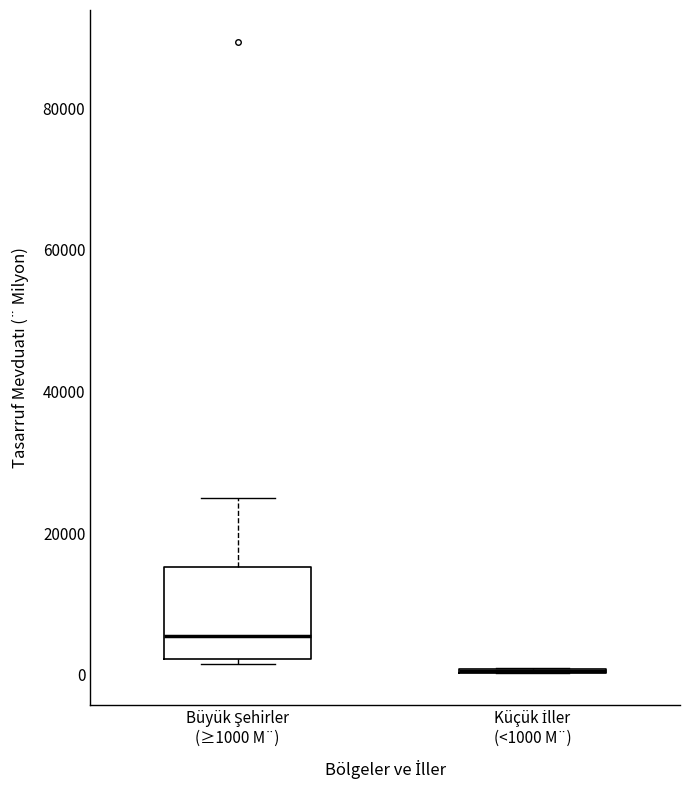

Reading left to right, transcribe this box plot: for each box, give where its median line is, the range the box spans, and where its two whiskers end, as read against the y-axis. The values are not printed on the chart, so give them approximately, as read against the axis.

Büyük Şehirler (≥1000 M¨): median 6000, box 2000 to 16000, whiskers 2000 (just below the box's lower edge) to 24000
Küçük İller (<1000 M¨): box collapsed to a line at 0, whiskers 0 to 0